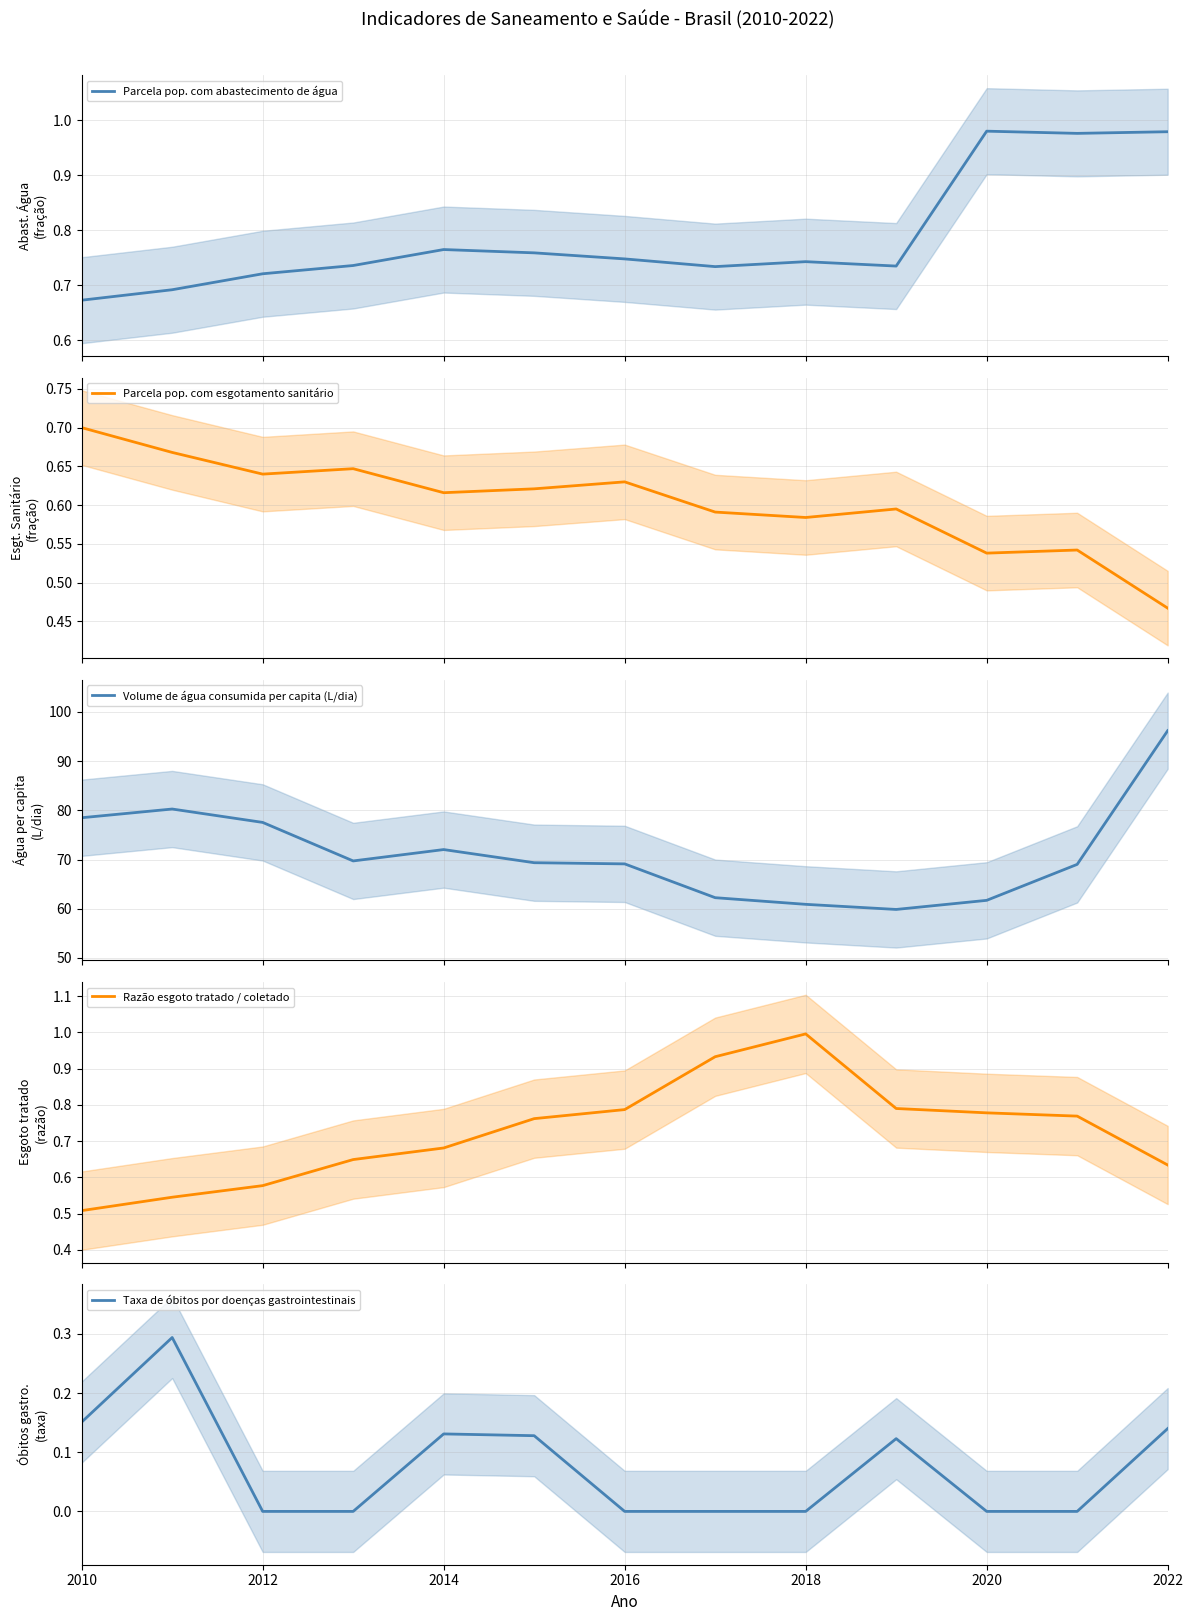

Is it true that Taxa de óbitos por doenças gastrointestinais equals 0.1 at 2016?

False